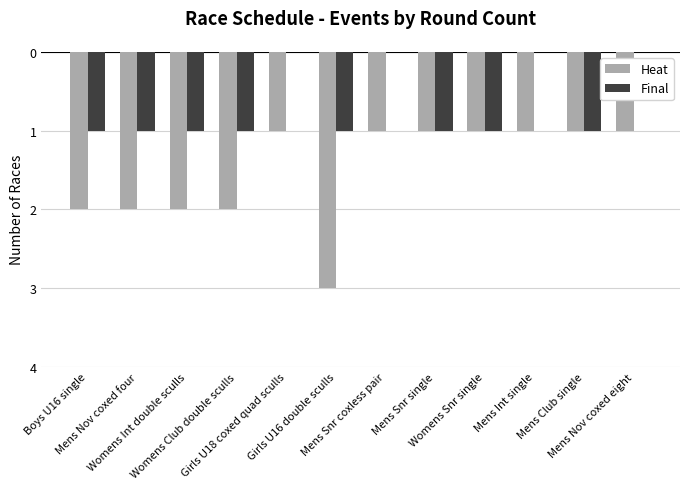

What are all the series names shown in the legend?

Heat, Final